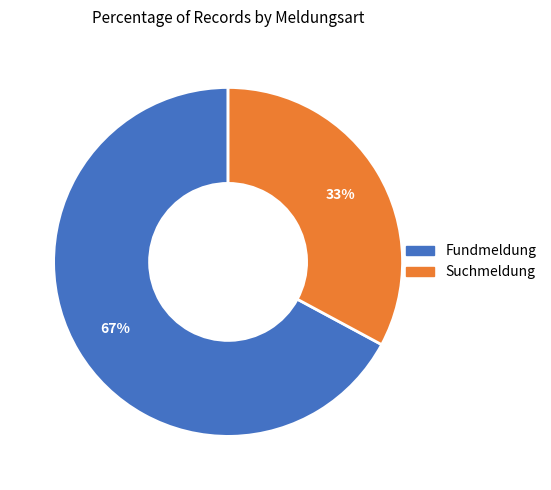

How many slices are in this pie chart?

2